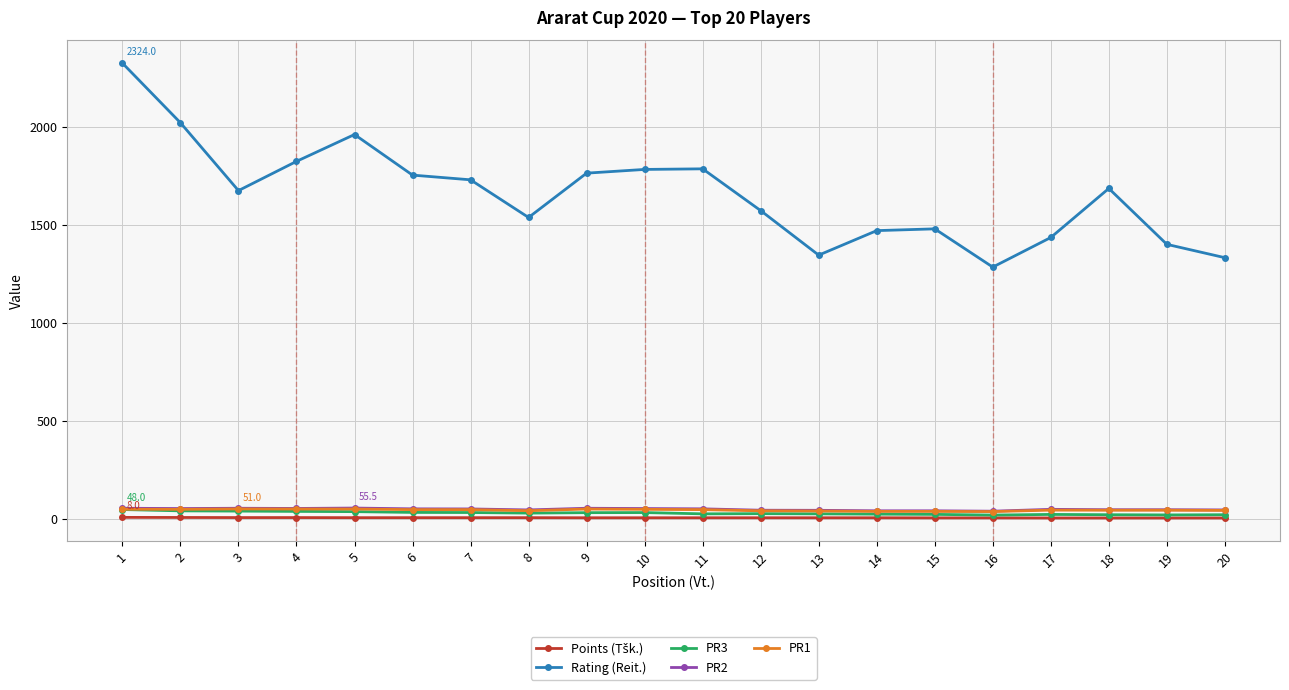

How many lines are shown in the chart?

5